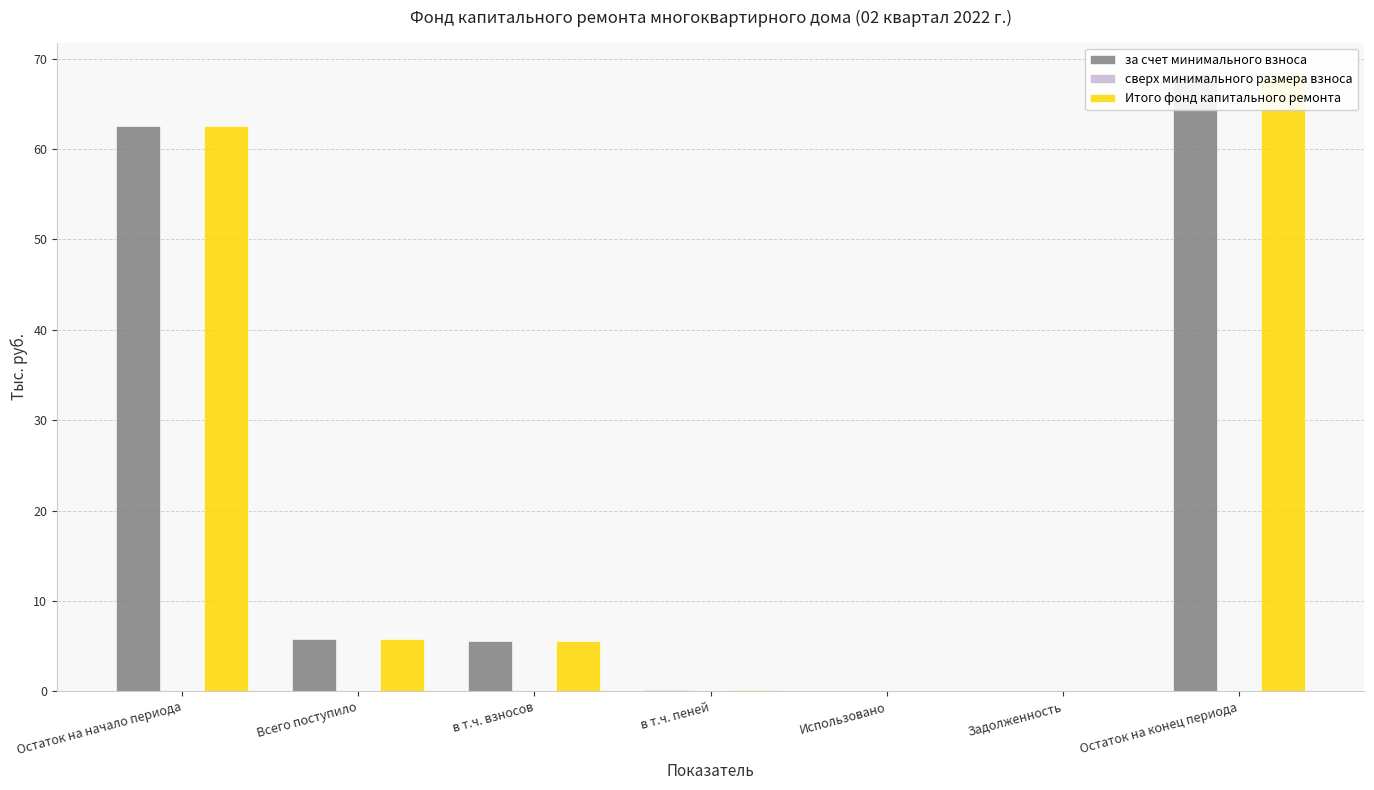

How many groups of bars are there?

7